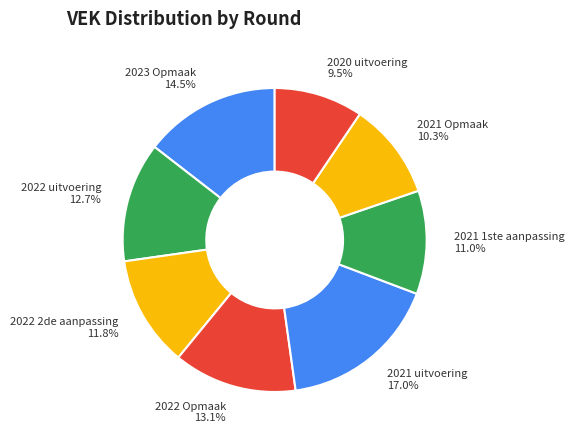

What percentage is the 2022 uitvoering slice, to the nearest percent?

13%